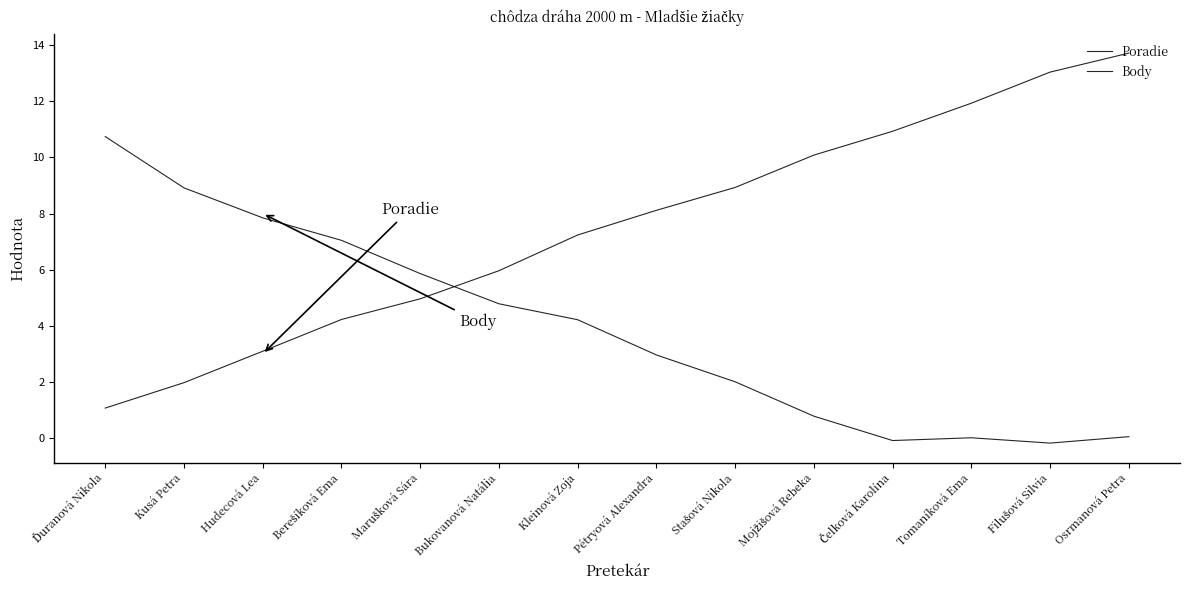

What is the spread (max minus min) of values at Bukovanová Natália?

1.2